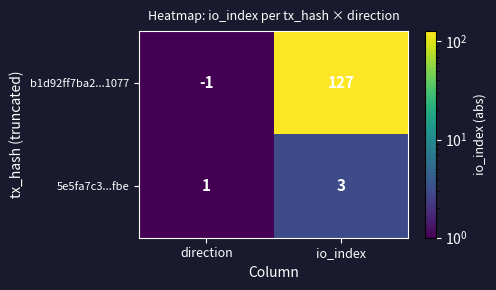

What is the maximum value for 5e5fa7c3...fbe?

3